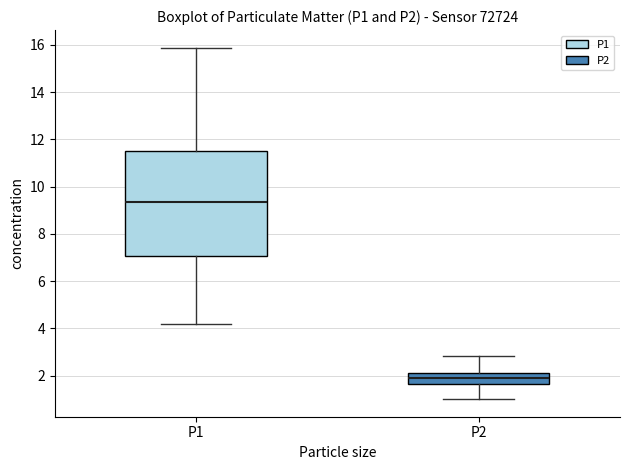

Comparing the boxes themselves (not the whiskers), which one is the tallest?

P1